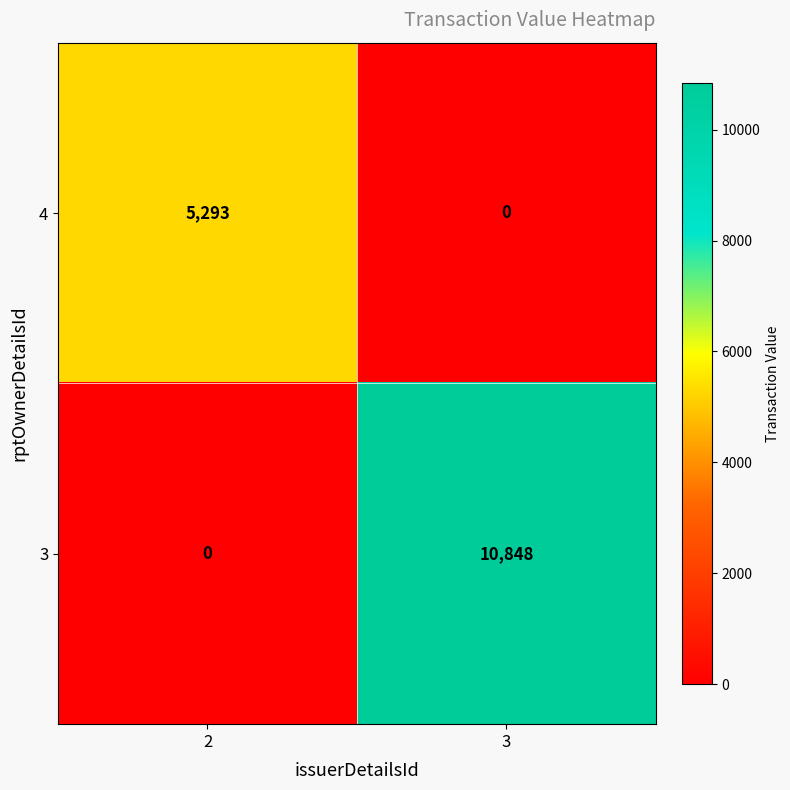

Which series has the widest spread of values?

3